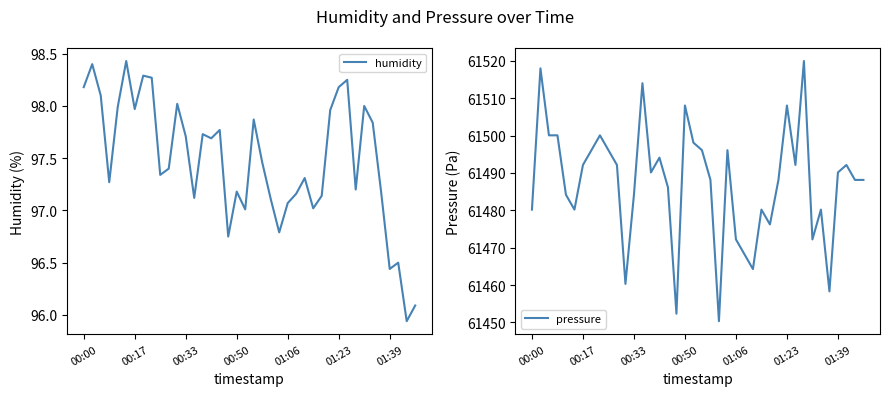

True or false: pressure has more than 2 interior local peaks.

True